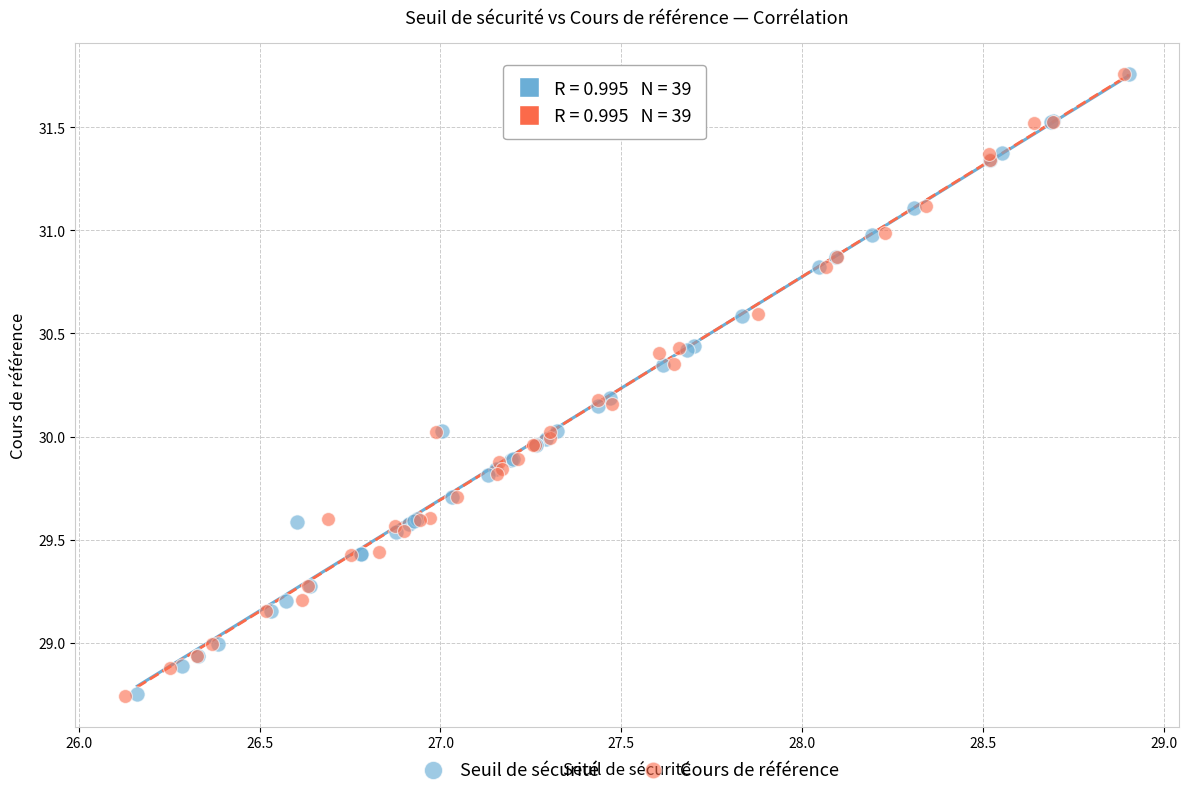

What are all the series names shown in the legend?

Seuil de sécurité, Cours de référence